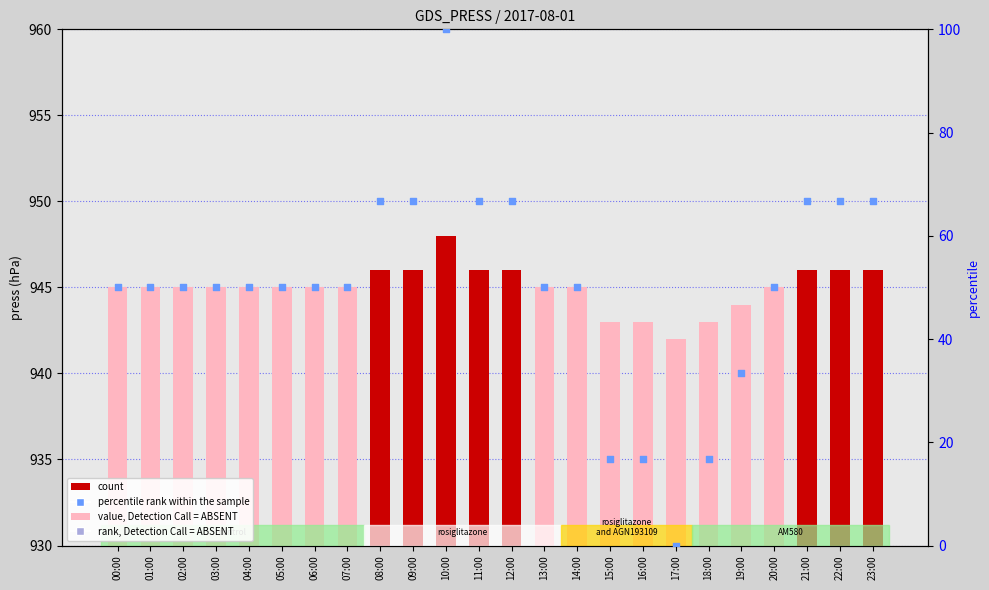

Which series has the largest total across all categories?

press